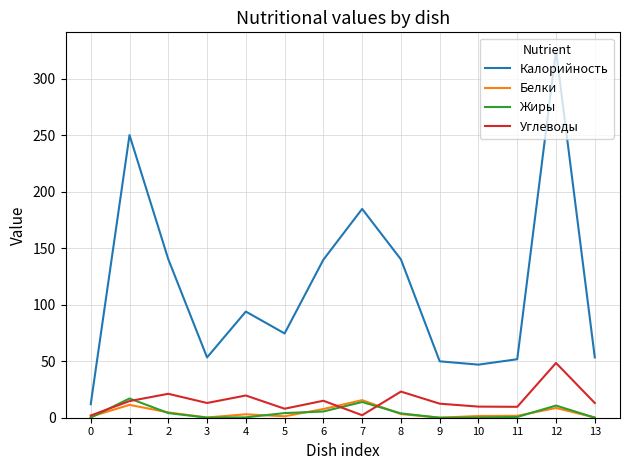

What is the highest value of the Белки series?

15.6